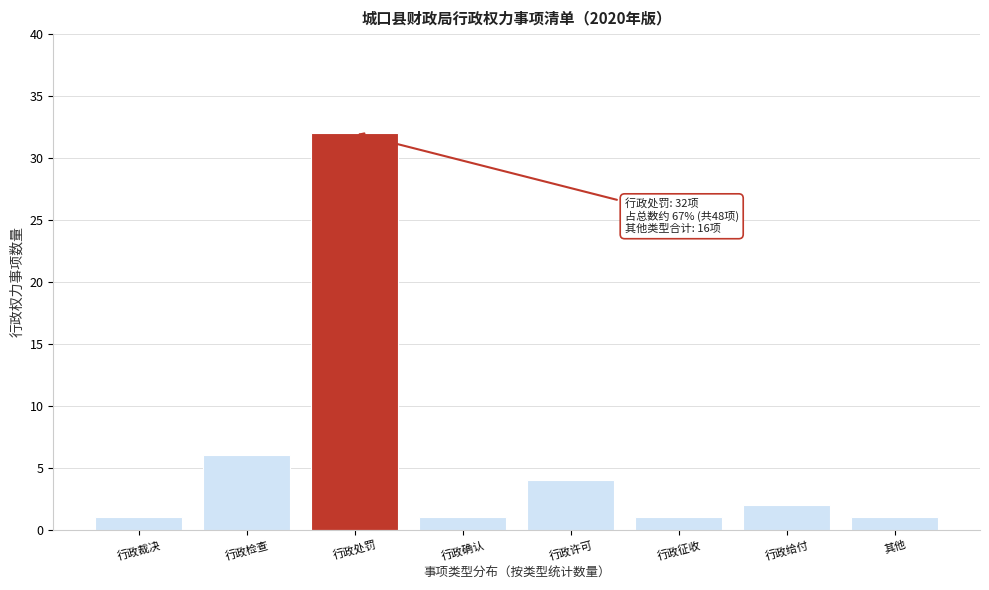

Reading left to right, transcribe all the data shown in this chart.

1	6	32	1	4	1	2	1